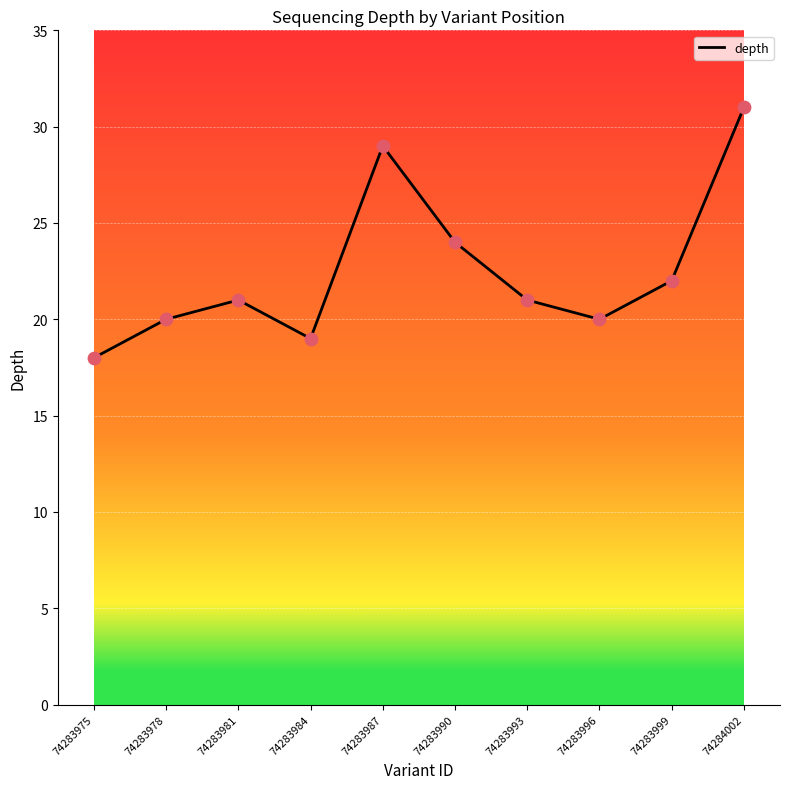

Between 74283999 and 74283990, which is larger?

74283990